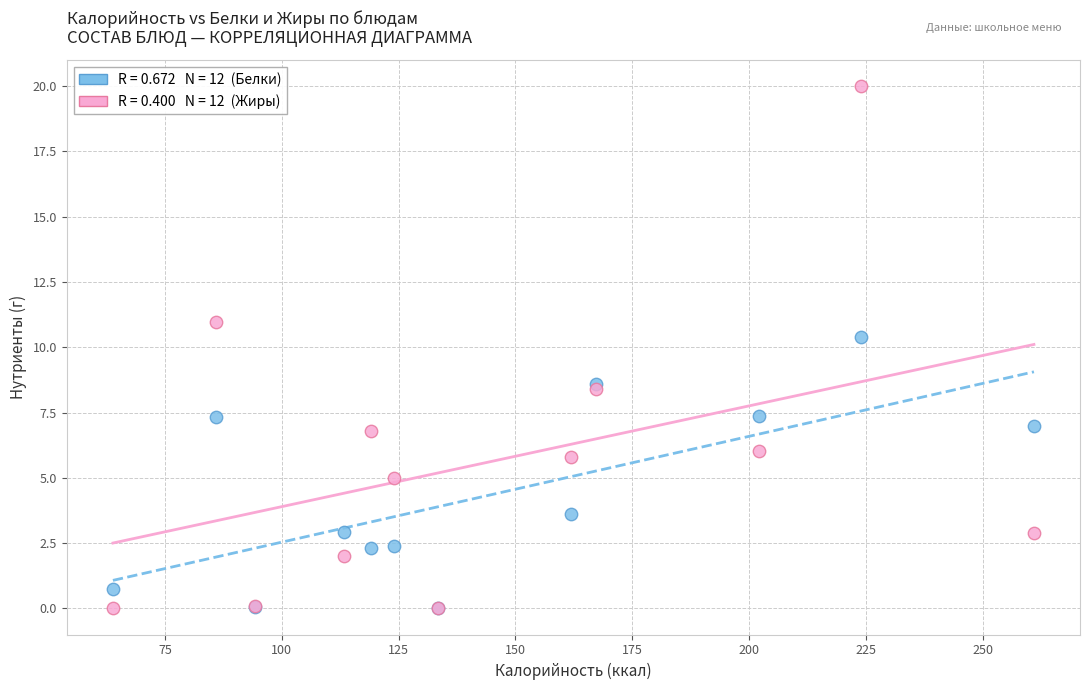

Across all series, what Y value is closest to 10?

10.4